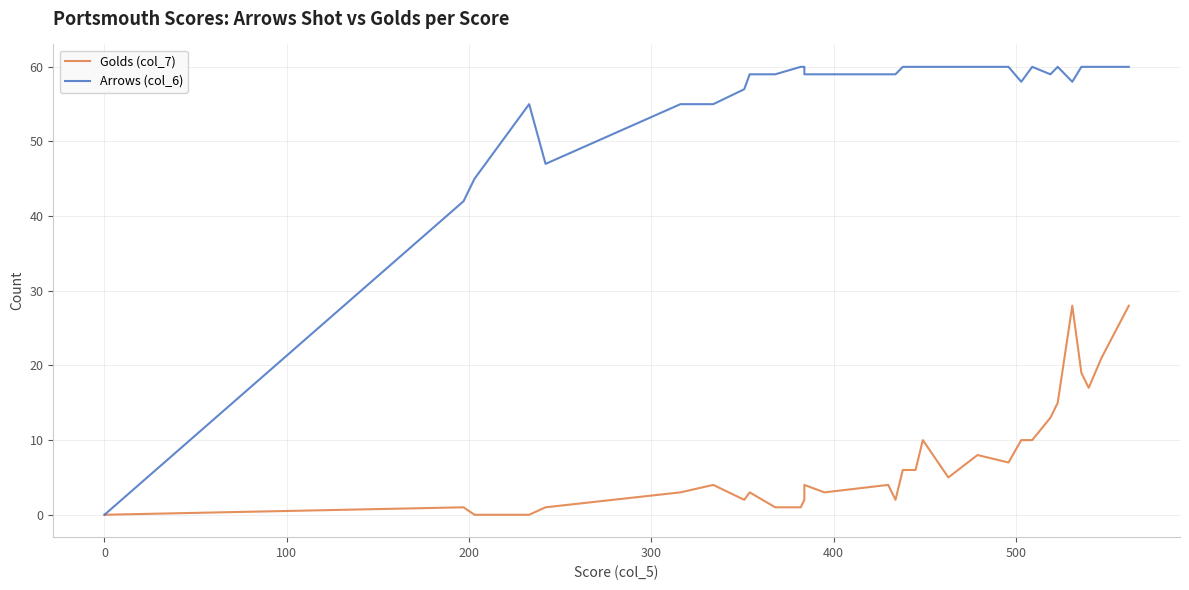

In Arrows (col_6), how many points are lower than both neighbors (excluding endpoints)?

4